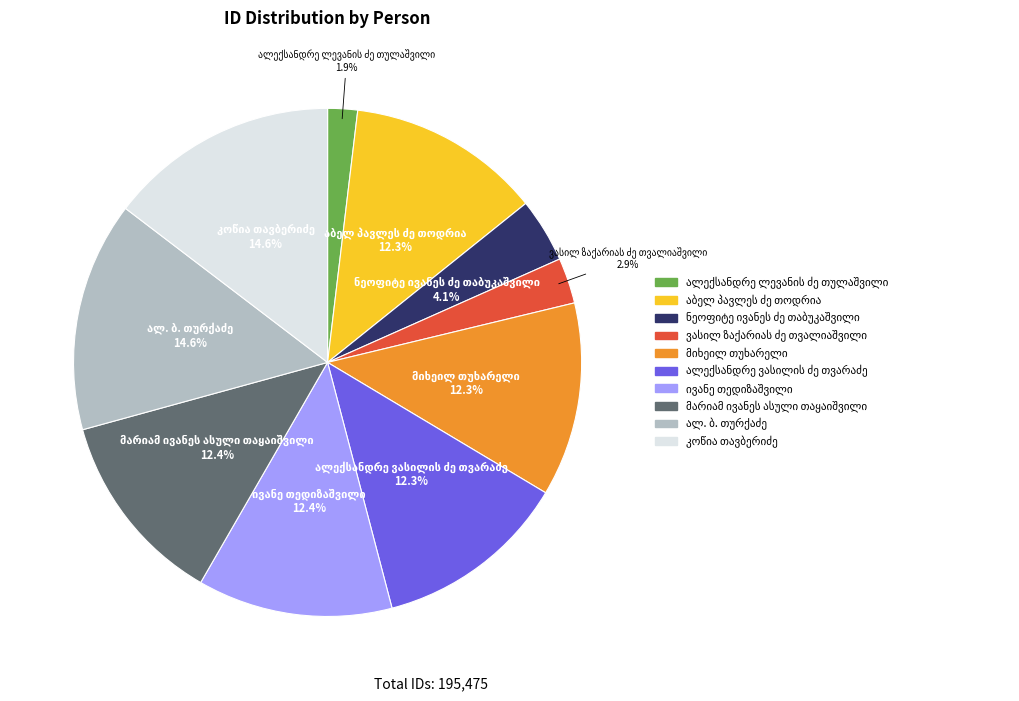

To the nearest percent, what is the difference between the largest and smallest slice percentages?

13%